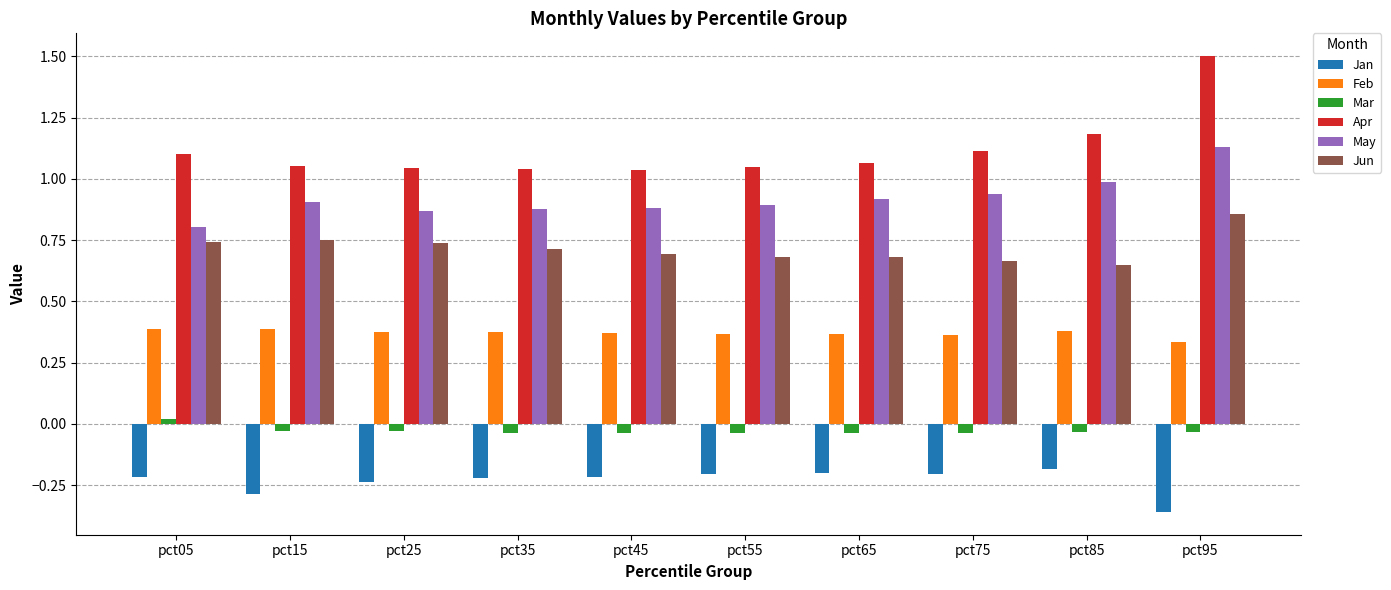

How many bars are there in each group?

6